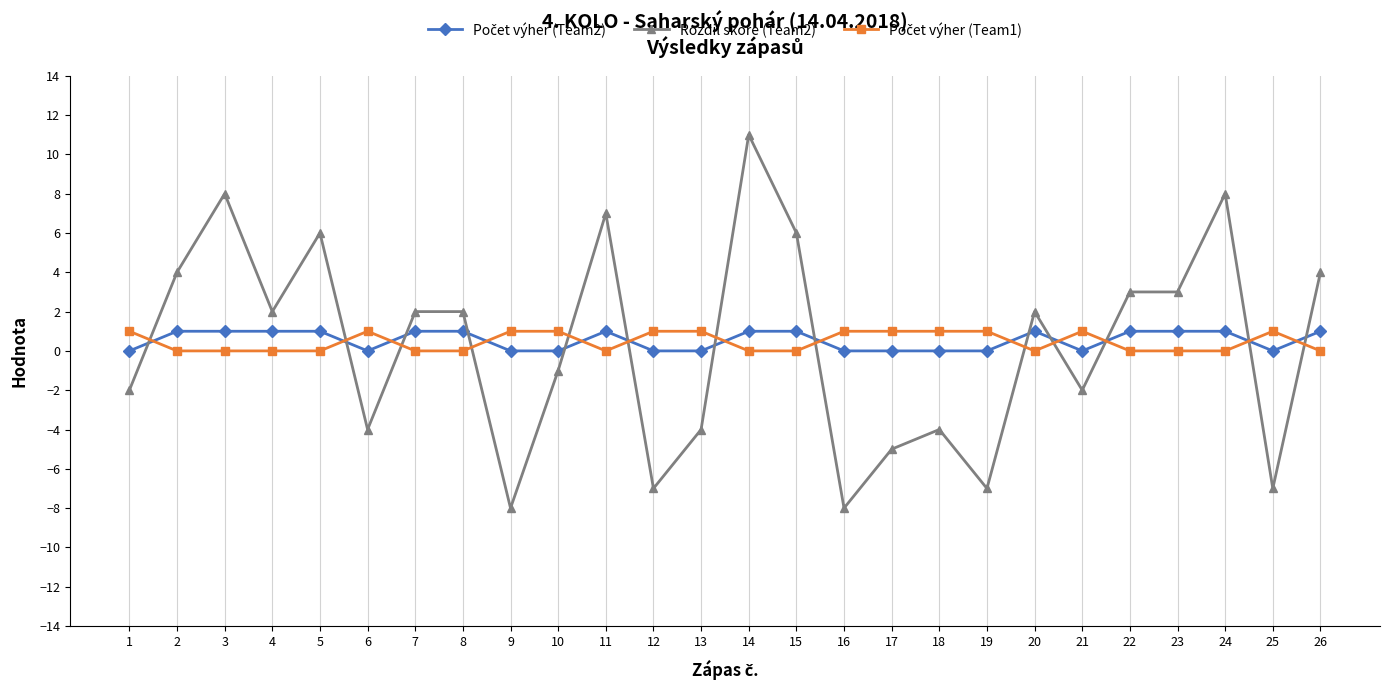

The Rozdíl skóre (Team2) series shows -7 at 12. True or false?

True